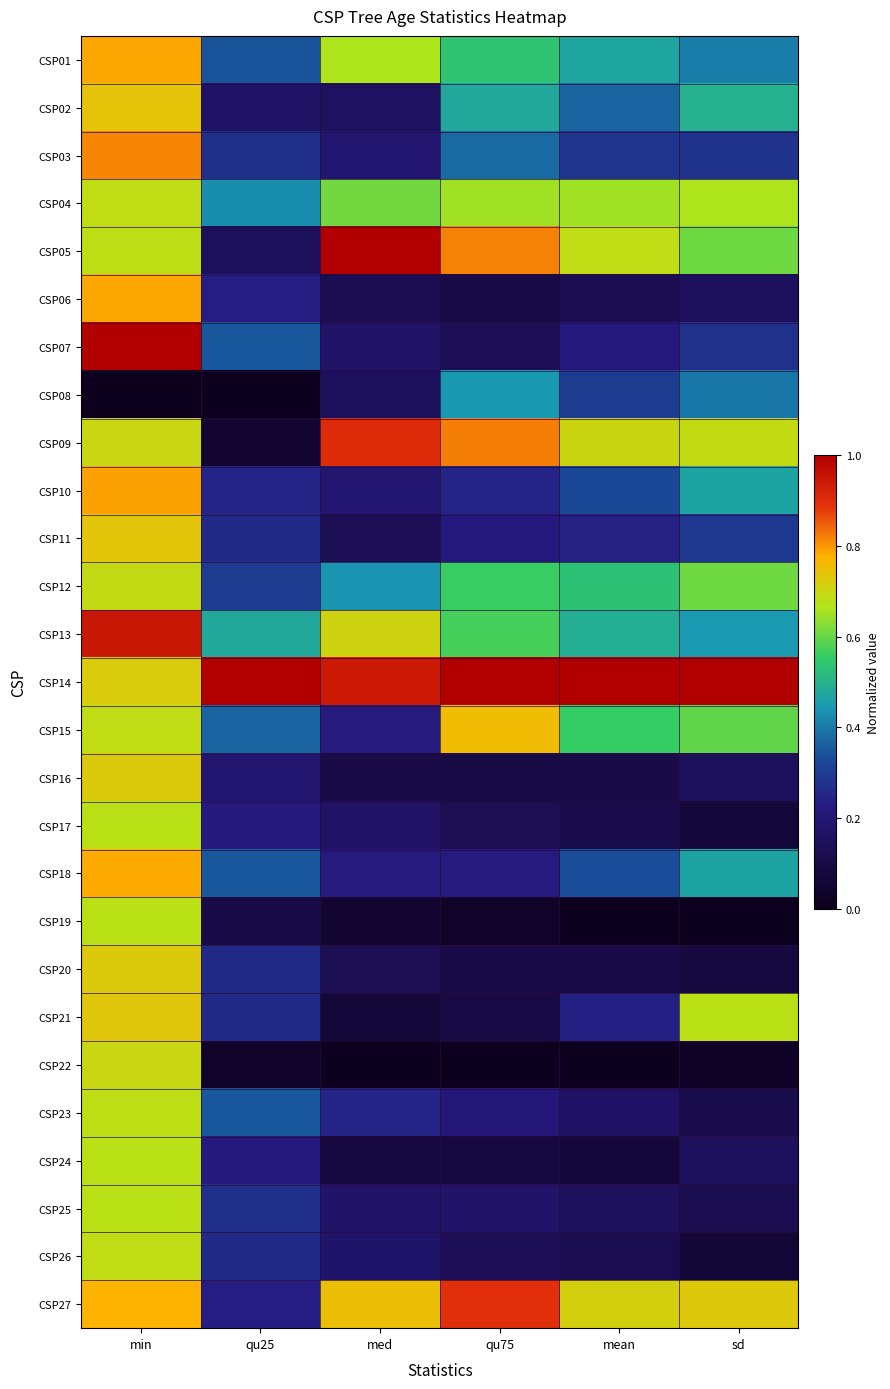

Reading left to right, what are all the values shown in this chart?

CSP01: min=0.8	qu25=0.3	med=0.7	qu75=0.5	mean=0.5	sd=0.4
CSP02: min=0.7	qu25=0.2	med=0.2	qu75=0.5	mean=0.4	sd=0.5
CSP03: min=0.8	qu25=0.3	med=0.2	qu75=0.4	mean=0.3	sd=0.3
CSP04: min=0.7	qu25=0.4	med=0.6	qu75=0.7	mean=0.7	sd=0.7
CSP05: min=0.7	qu25=0.1	med=1.0	qu75=0.8	mean=0.7	sd=0.6
CSP06: min=0.8	qu25=0.2	med=0.1	qu75=0.1	mean=0.1	sd=0.1
CSP07: min=1.0	qu25=0.3	med=0.2	qu75=0.1	mean=0.2	sd=0.3
CSP08: min=0.0	qu25=0.0	med=0.1	qu75=0.4	mean=0.3	sd=0.4
CSP09: min=0.7	qu25=0.0	med=0.9	qu75=0.8	mean=0.7	sd=0.7
CSP10: min=0.8	qu25=0.2	med=0.2	qu75=0.2	mean=0.3	sd=0.5
CSP11: min=0.7	qu25=0.3	med=0.1	qu75=0.2	mean=0.2	sd=0.3
CSP12: min=0.7	qu25=0.3	med=0.4	qu75=0.6	mean=0.5	sd=0.6
CSP13: min=0.9	qu25=0.5	med=0.7	qu75=0.6	mean=0.5	sd=0.4
CSP14: min=0.7	qu25=1.0	med=0.9	qu75=1.0	mean=1.0	sd=1.0
CSP15: min=0.7	qu25=0.4	med=0.2	qu75=0.8	mean=0.6	sd=0.6
CSP16: min=0.7	qu25=0.2	med=0.1	qu75=0.1	mean=0.1	sd=0.1
CSP17: min=0.7	qu25=0.2	med=0.2	qu75=0.1	mean=0.1	sd=0.1
CSP18: min=0.8	qu25=0.3	med=0.2	qu75=0.2	mean=0.3	sd=0.5
CSP19: min=0.7	qu25=0.1	med=0.0	qu75=0.0	mean=0.0	sd=0.0
CSP20: min=0.7	qu25=0.3	med=0.1	qu75=0.1	mean=0.1	sd=0.1
CSP21: min=0.7	qu25=0.3	med=0.1	qu75=0.1	mean=0.2	sd=0.7
CSP22: min=0.7	qu25=0.0	med=0.0	qu75=0.0	mean=0.0	sd=0.0
CSP23: min=0.7	qu25=0.3	med=0.2	qu75=0.2	mean=0.2	sd=0.1
CSP24: min=0.7	qu25=0.2	med=0.1	qu75=0.1	mean=0.1	sd=0.1
CSP25: min=0.7	qu25=0.3	med=0.2	qu75=0.2	mean=0.1	sd=0.1
CSP26: min=0.7	qu25=0.3	med=0.2	qu75=0.1	mean=0.1	sd=0.1
CSP27: min=0.8	qu25=0.2	med=0.7	qu75=0.9	mean=0.7	sd=0.7